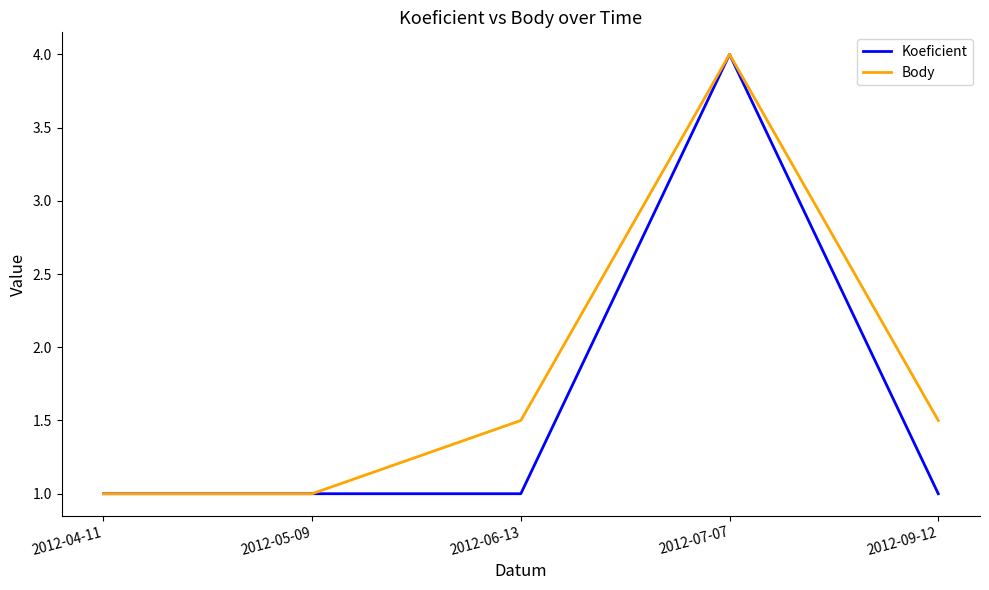

How many categories are shown in the chart?

5